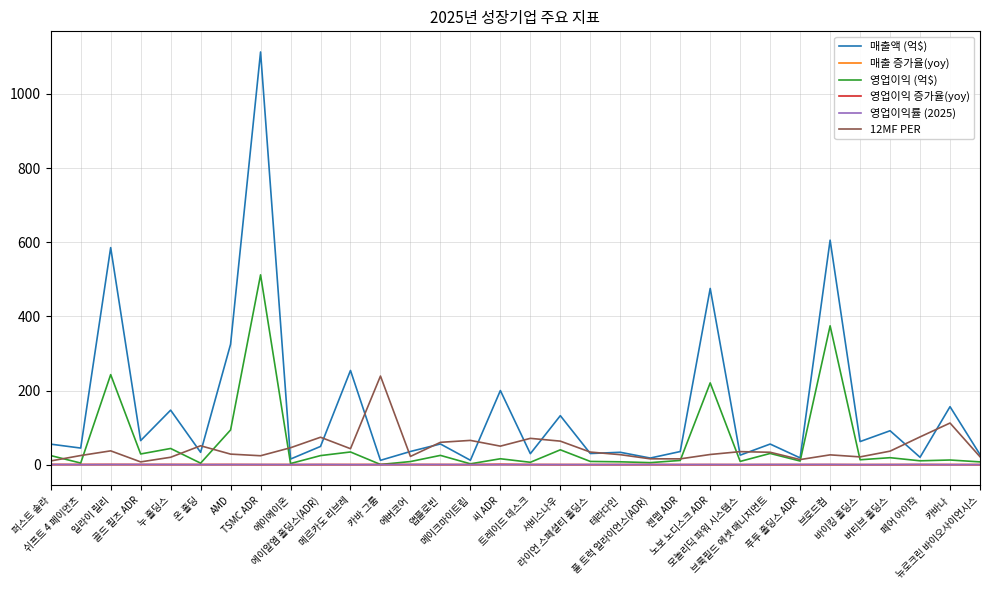

What is the maximum value for 매출액 (억$)?

1113.0